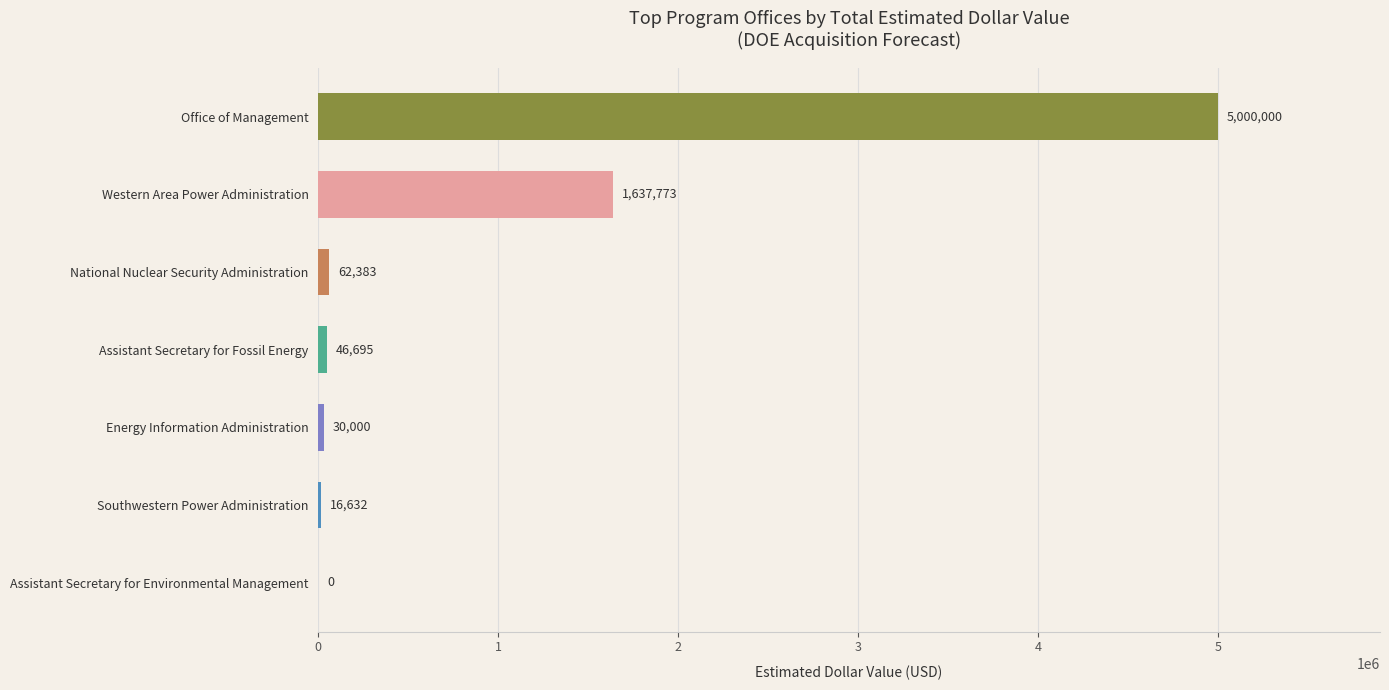

Count the number of data series in this chart.

1